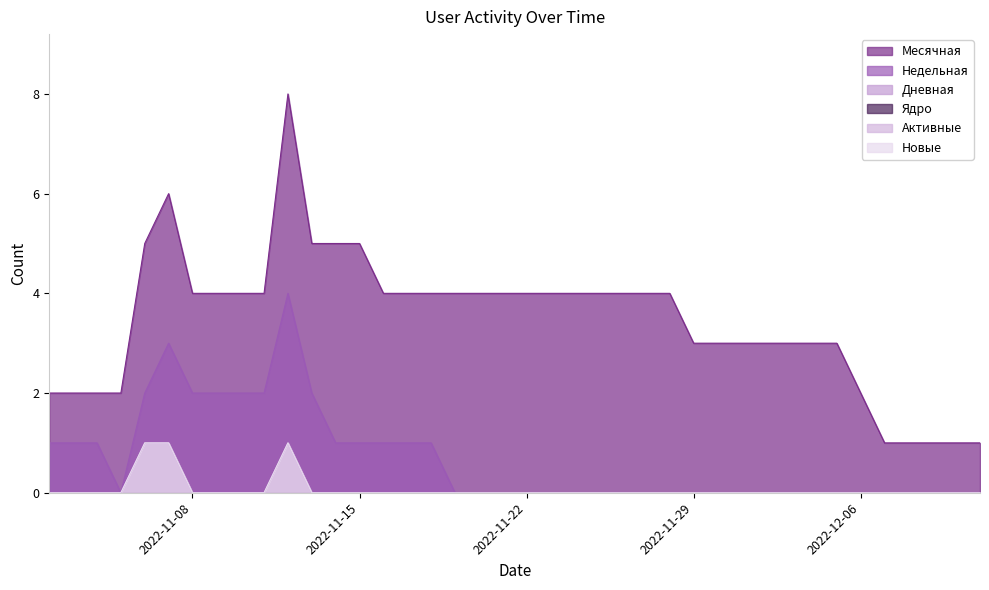

Is the value of Недельная at 2022-12-04 greater than the value of Новые at 2022-11-22?

No